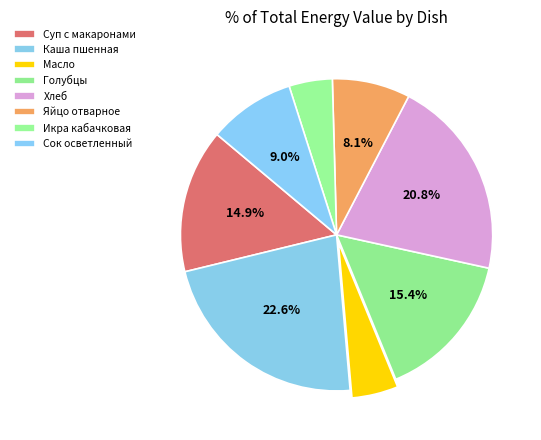

Is it true that Масло is 5% of the pie?

True